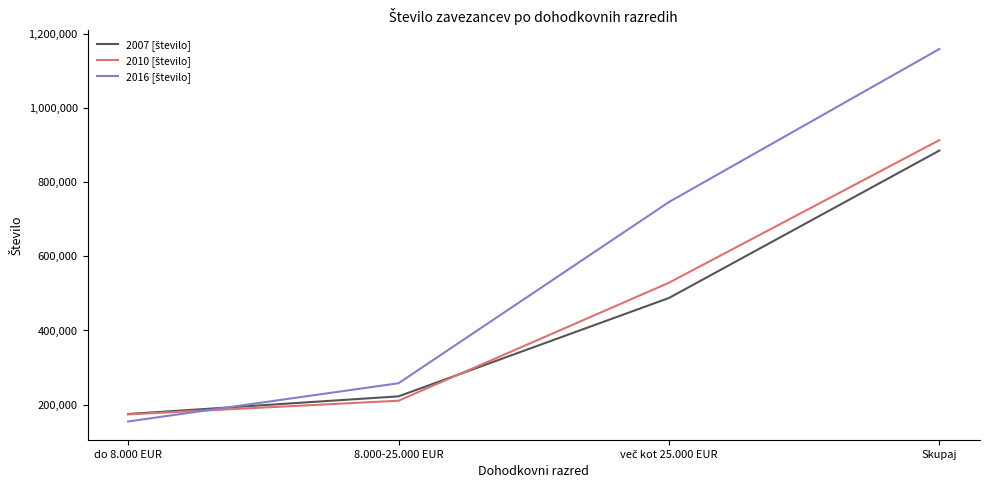

What is the minimum value shown in the chart?

154750